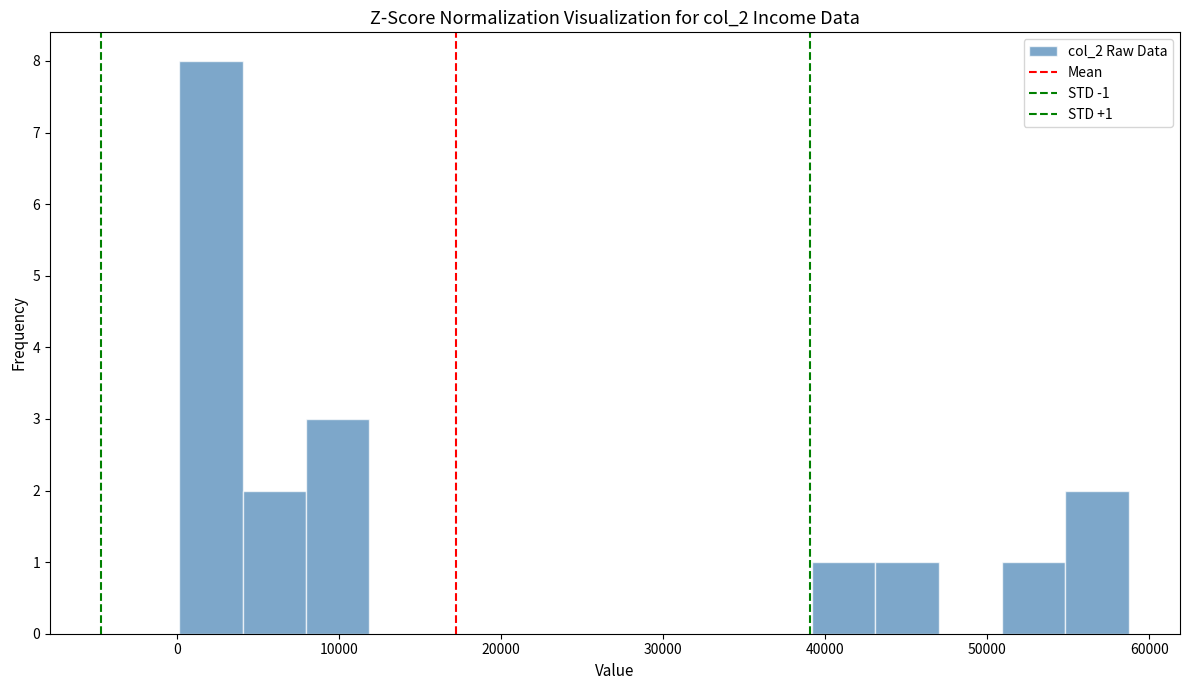

Around what value on the x-axis is the tallest bar? Give the approximate position of its centre, as read against the axis.

2000